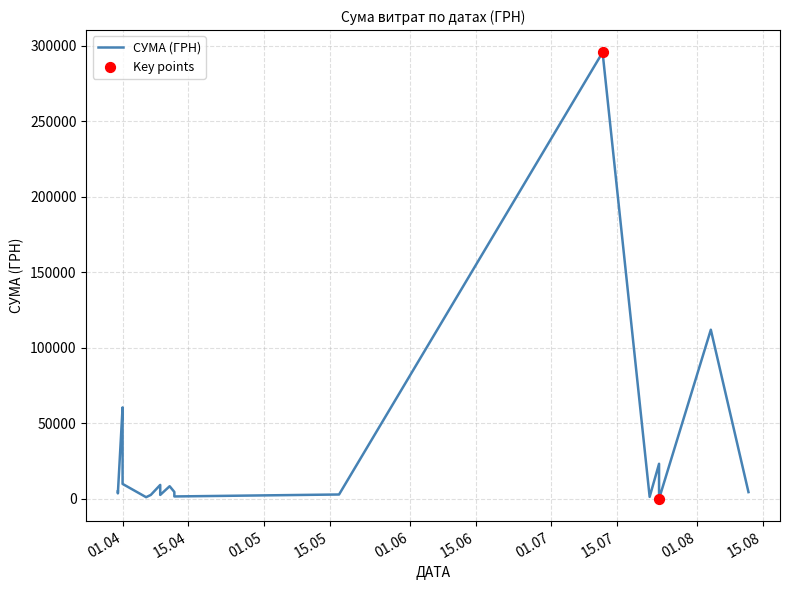

Approximately how many times larger is the value at 12.04.2016 compared to 07.04.2016?

1.8